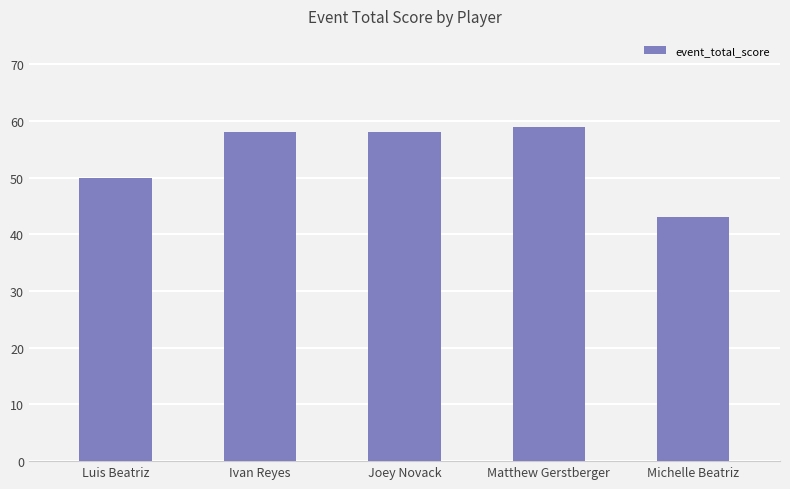

How many bars are there in total?

5